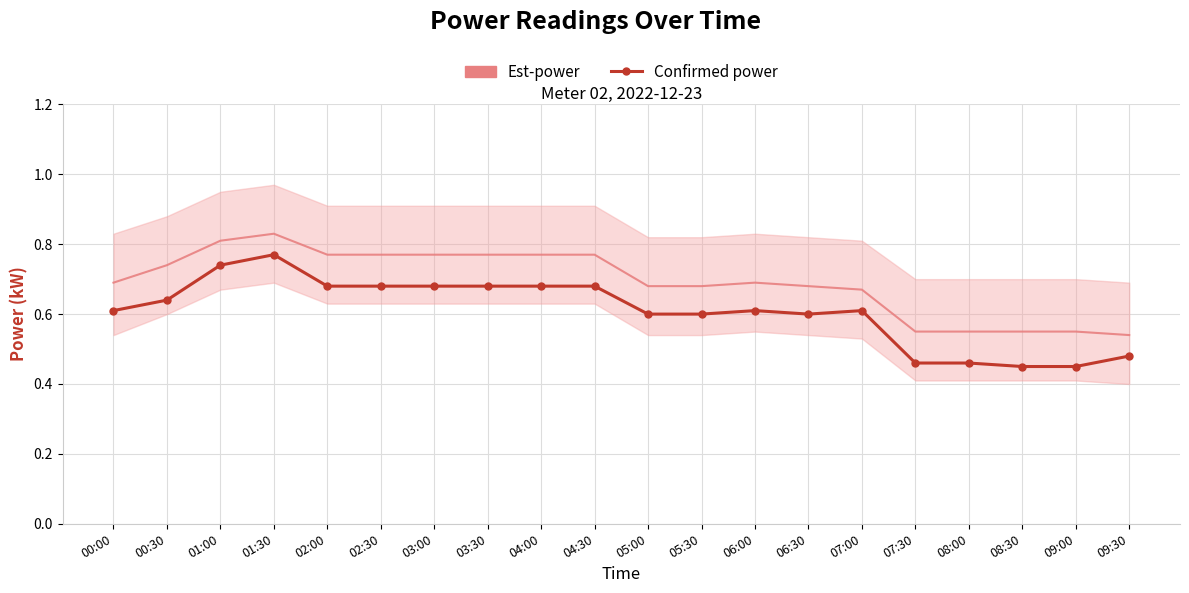

Which has a higher value, 02:00 or 06:00?

02:00